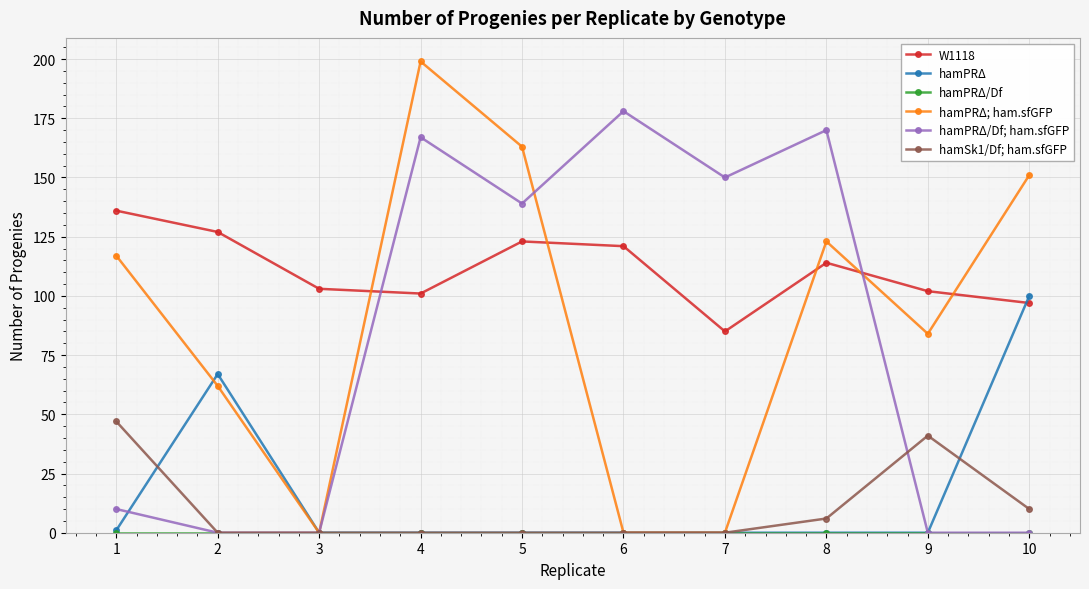

Which series has the largest range (max minus min)?

hamPRΔ; ham.sfGFP